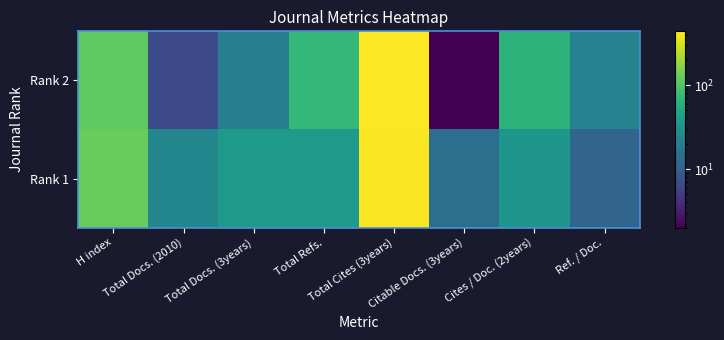

What is the total value across all series at Cites / Doc. (2years)?

99.0